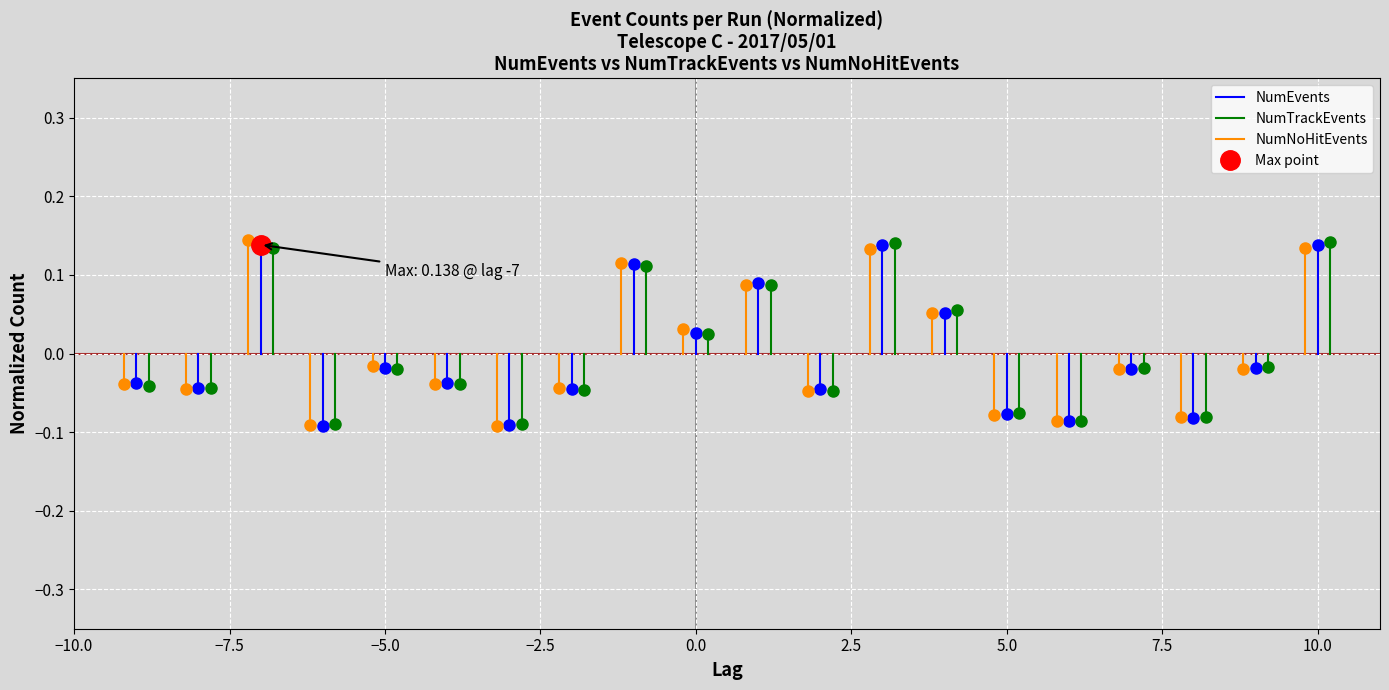

At −7.5, list the series in order from largest to smallest.

NumEvents, NumNoHitEvents, NumTrackEvents